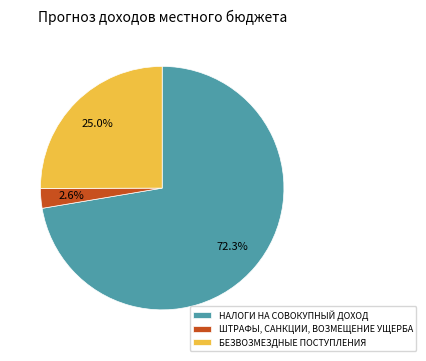

To the nearest percent, what portion does ШТРАФЫ, САНКЦИИ, ВОЗМЕЩЕНИЕ УЩЕРБА represent?

3%